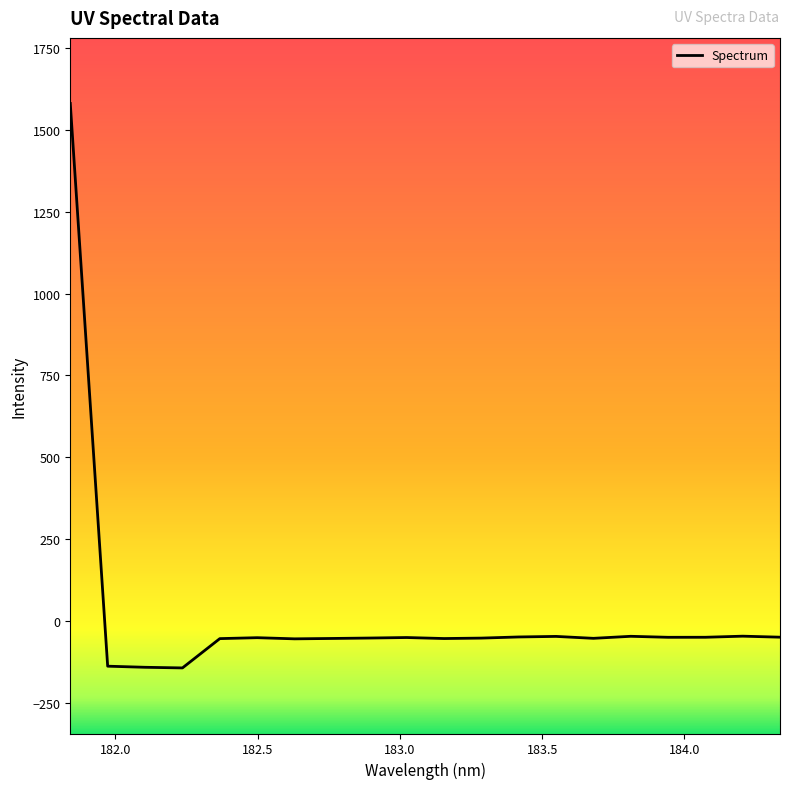

What is the difference between the maximum and minimum values?

1721.4